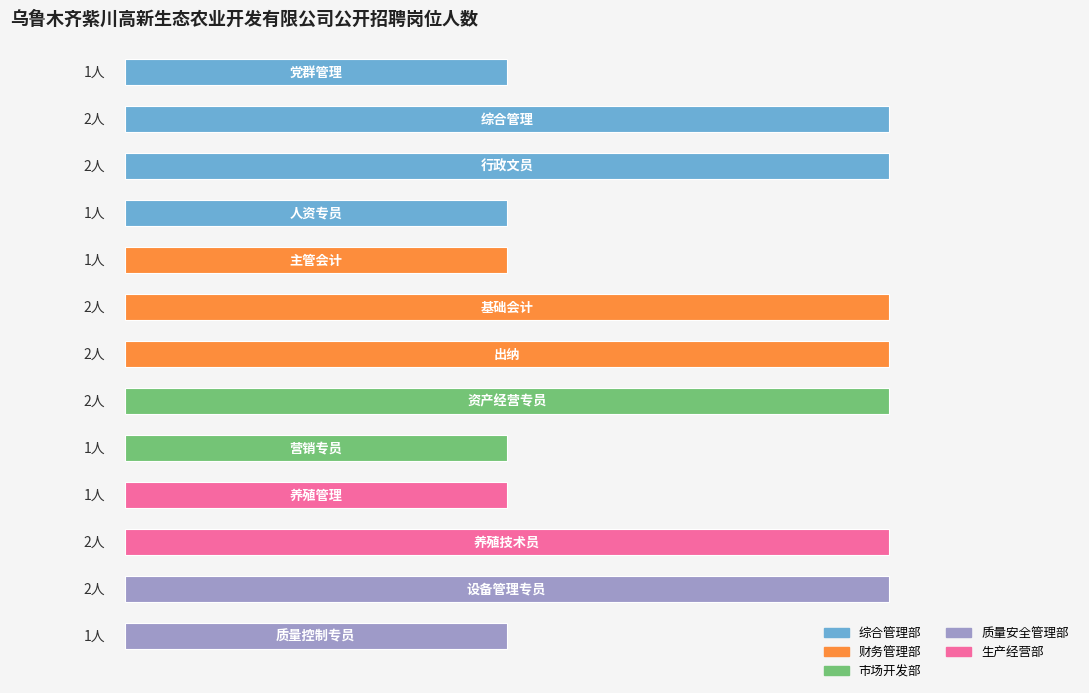

How many values are between 1 and 2?

13